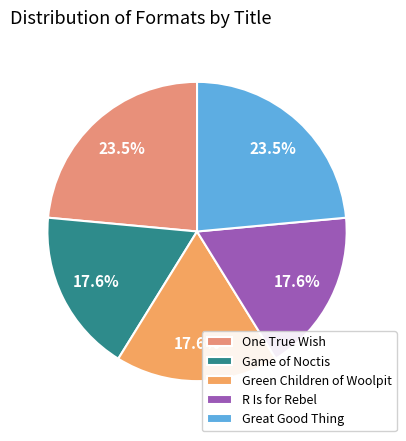

Count the number of slices in the pie.

5